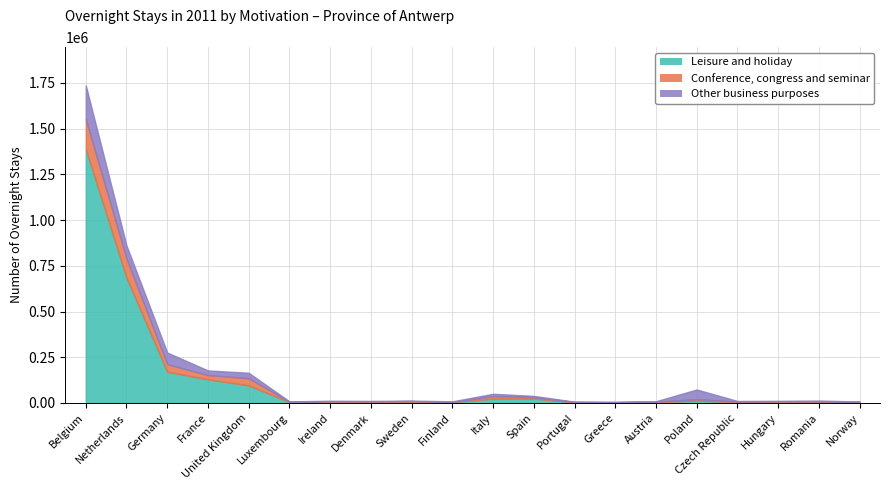

Reading left to right, list all the values displayed in this chart.

Leisure and holiday: 1386745	684426	170741	129182	96010	4399	5095	5423	6997	3844	23752	23749	3327	2347	4031	12432	4219	7950	5283	3828
Conference, congress and seminar: 165039	105688	41560	23288	39273	1786	3735	3037	3228	1571	13763	8020	1700	1659	2715	8429	3307	1342	2869	2310
Other business purposes: 184900	70666	63113	25235	29663	2308	3095	2535	2475	3226	12500	6596	1934	2646	2636	52584	3187	2111	4861	1436